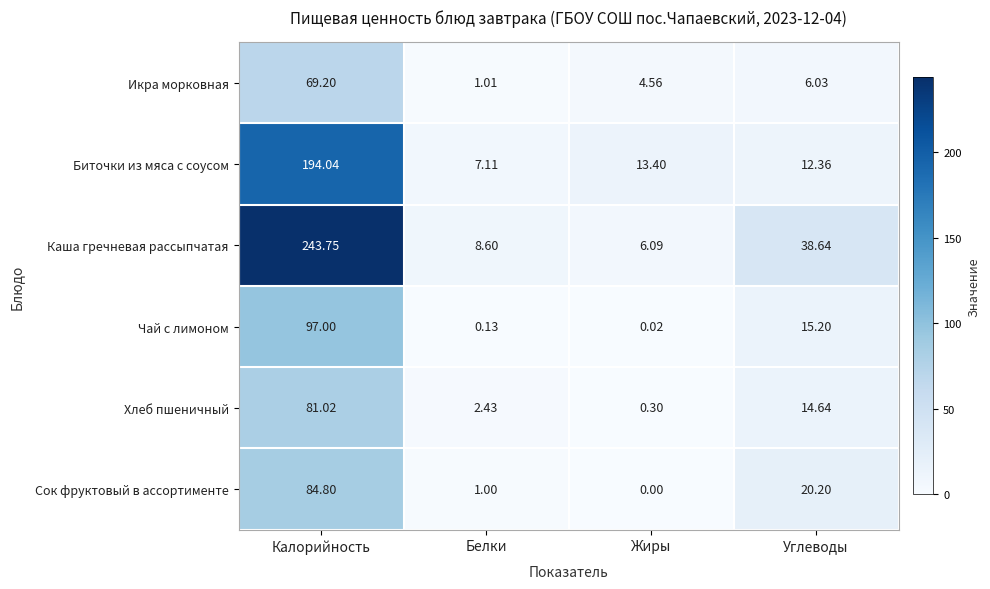

Which series changed the most between Калорийность and Жиры?

Каша гречневая рассыпчатая